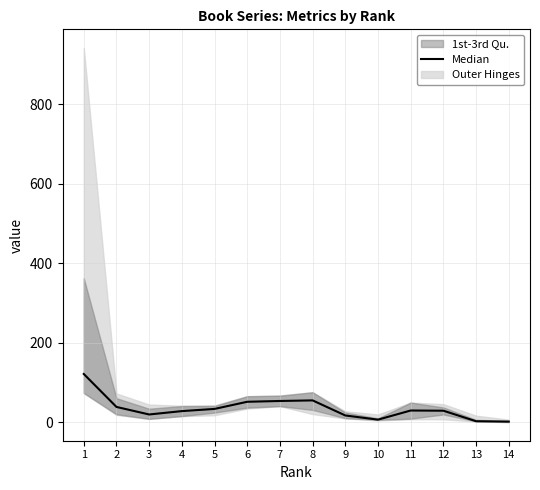

The chart shows a value of 2.7 at 10. True or false?

False